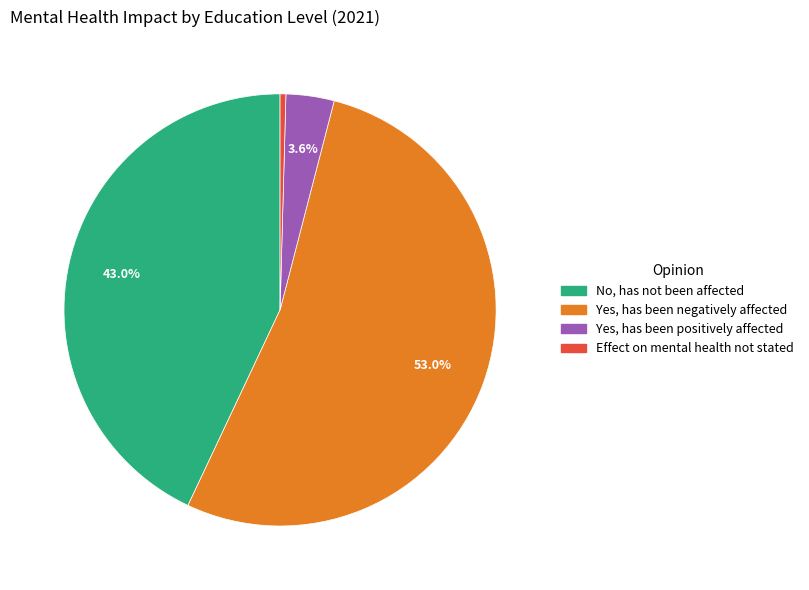

Count the number of slices in the pie.

4